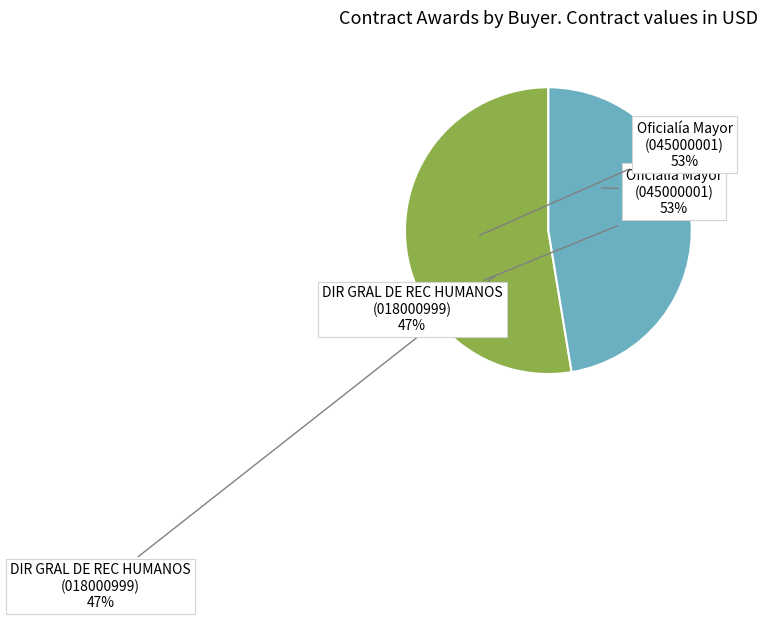

True or false: Oficialía Mayor
(045000001) accounts for 47% of the total.

False